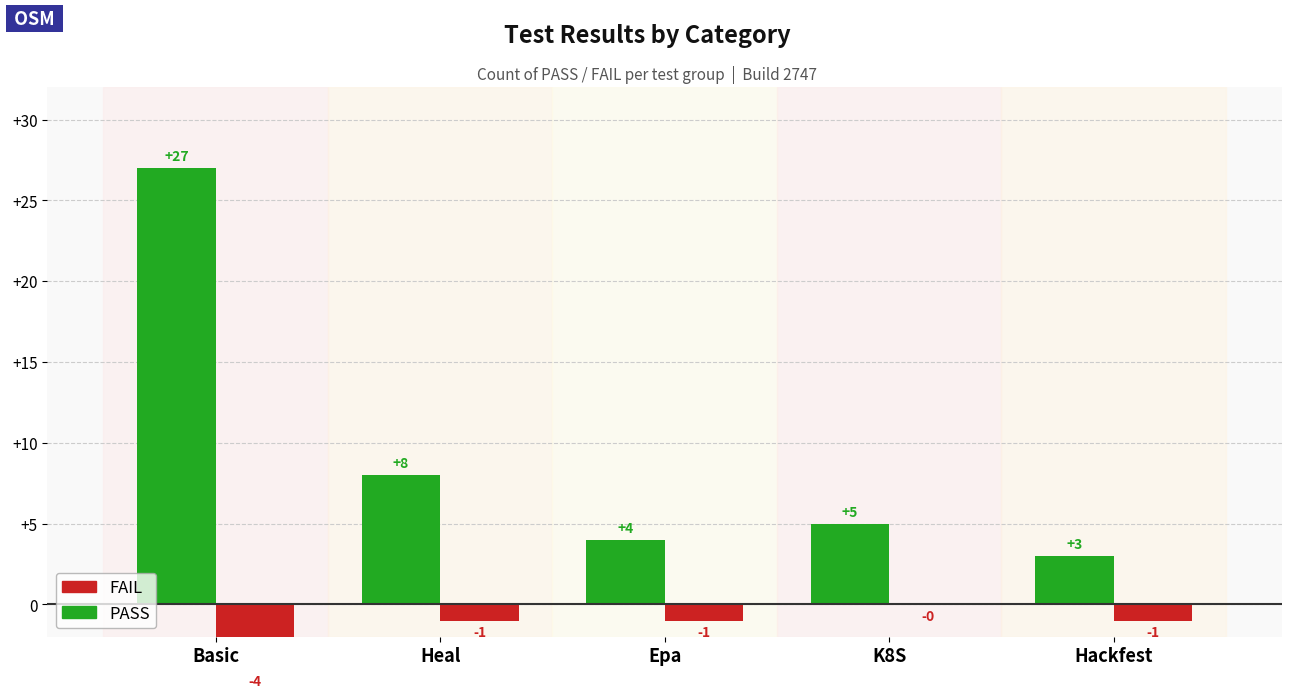

What is the difference between the maximum and minimum values in the FAIL series?

4